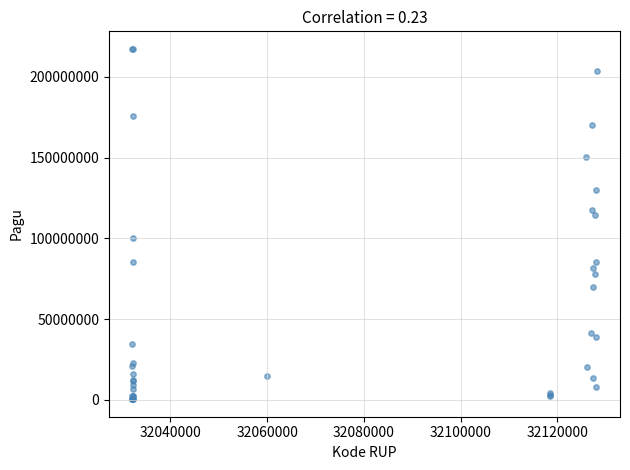

What Y value in the scatter plot is closest to 108830000?

114296000